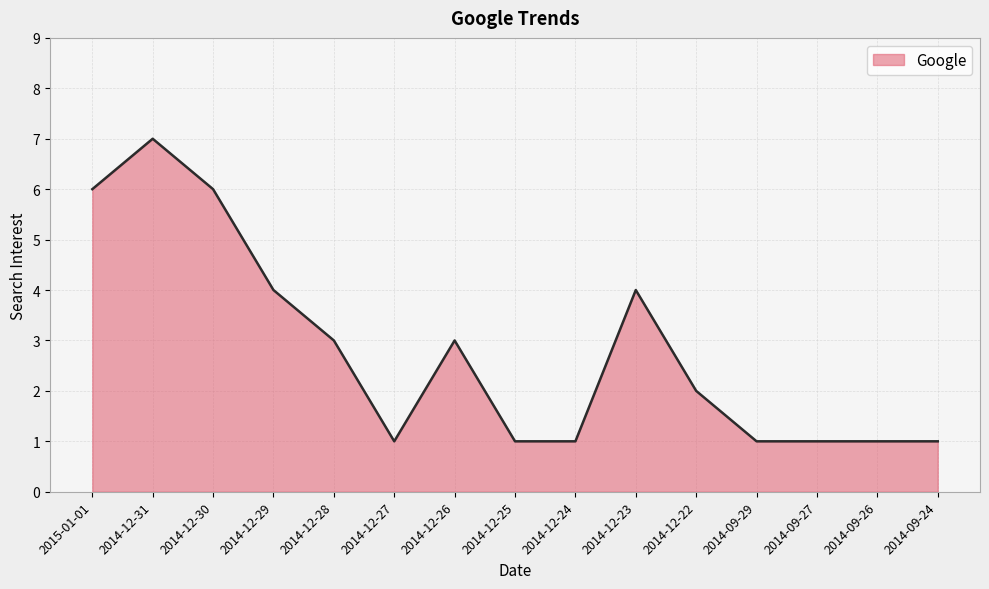

How many values are between 1 and 4?

12